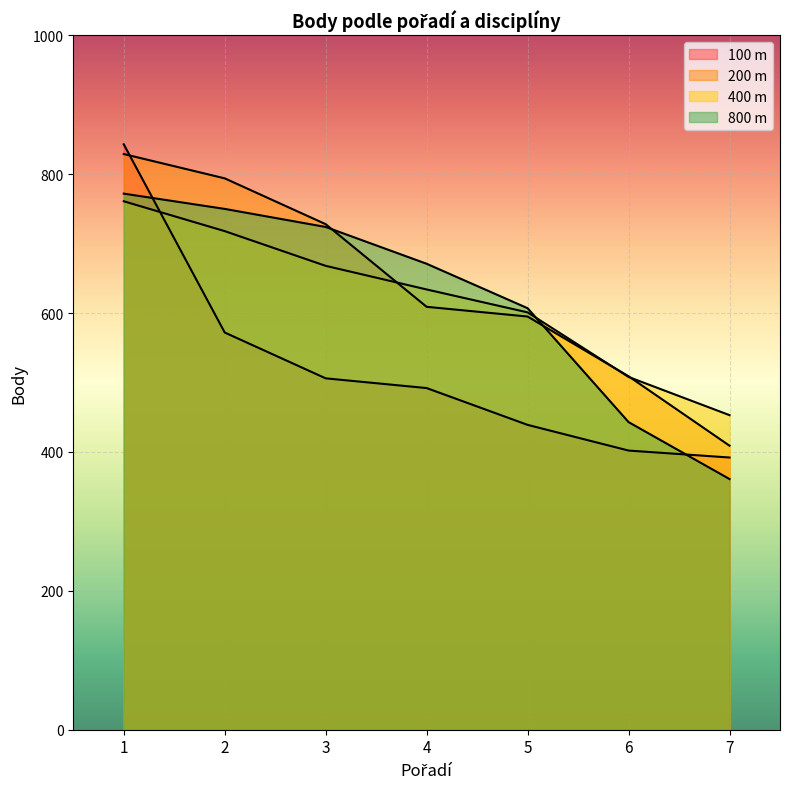

How many distinct data groups are displayed?

4